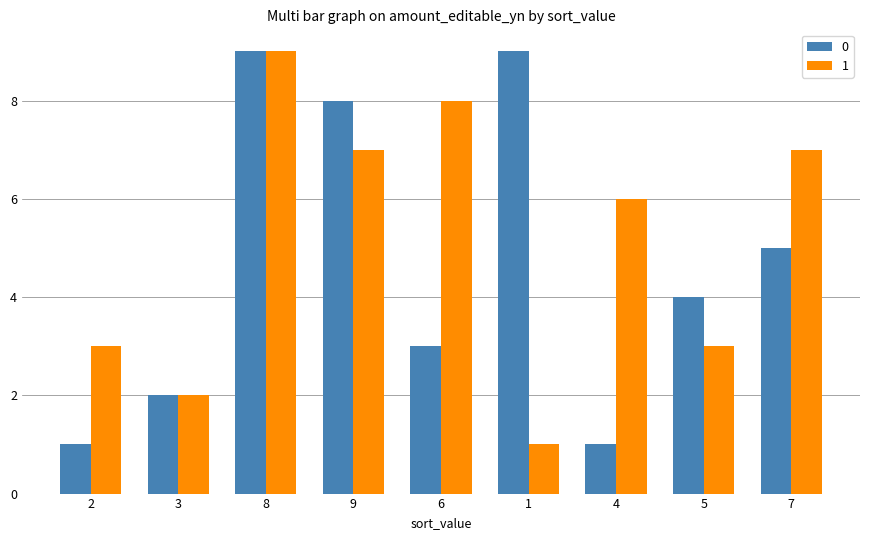

Reading left to right, what are all the values shown in this chart?

0: 1	2	9	8	3	9	1	4	5
1: 3	2	9	7	8	1	6	3	7